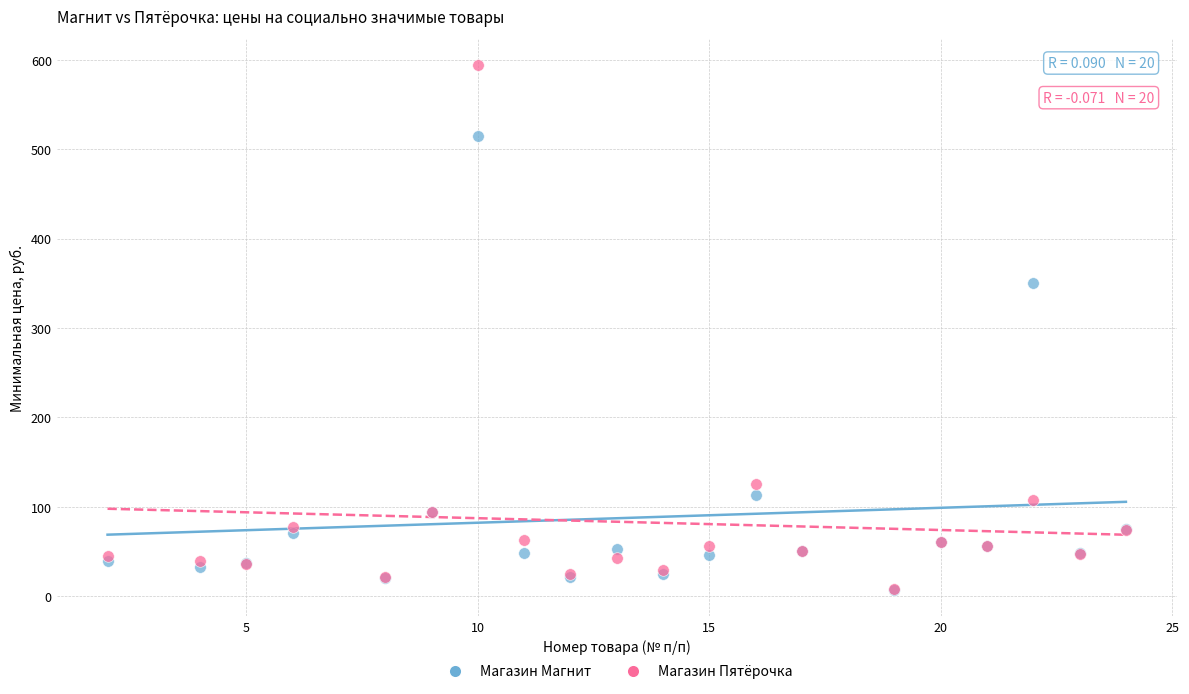

What are all the series names shown in the legend?

Магазин Магнит, Магазин Пятёрочка